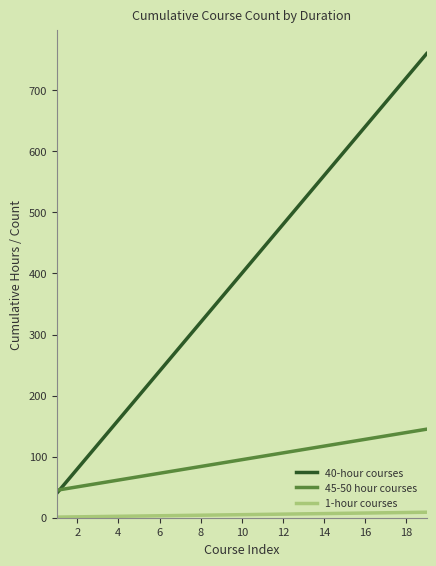

True or false: 1-hour courses and 40-hour courses intersect in this chart.

False